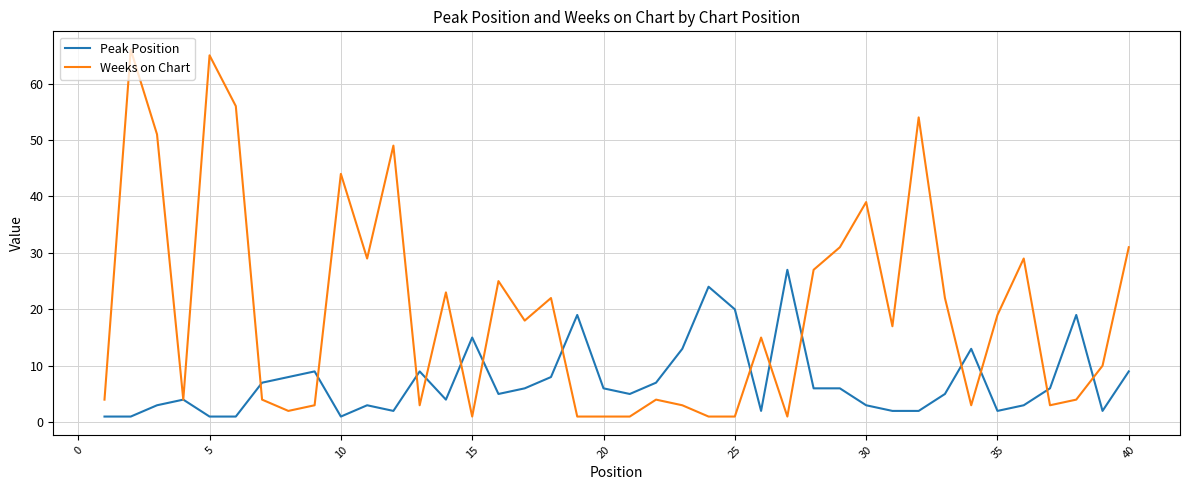

What are all the series names shown in the legend?

Peak Position, Weeks on Chart